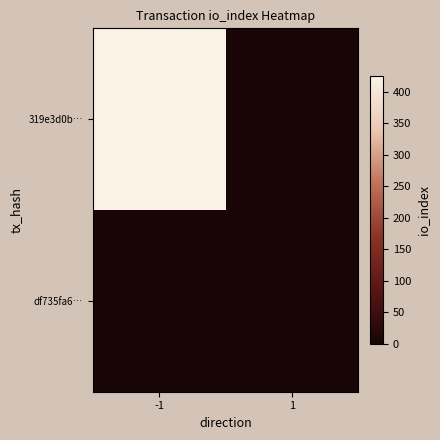

Count the number of categories in the chart.

2